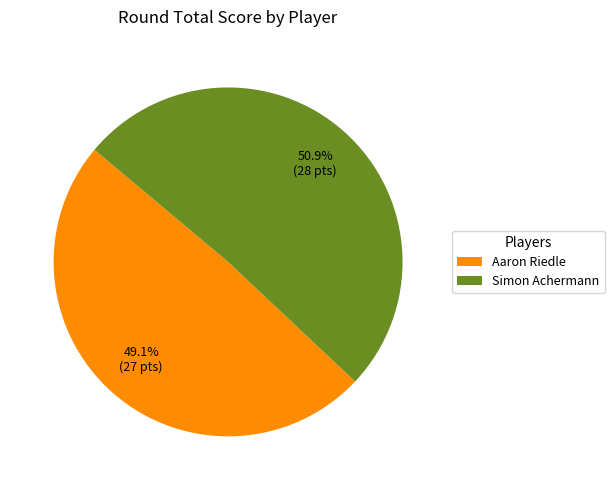

Which category has the smallest portion of the pie?

Aaron Riedle